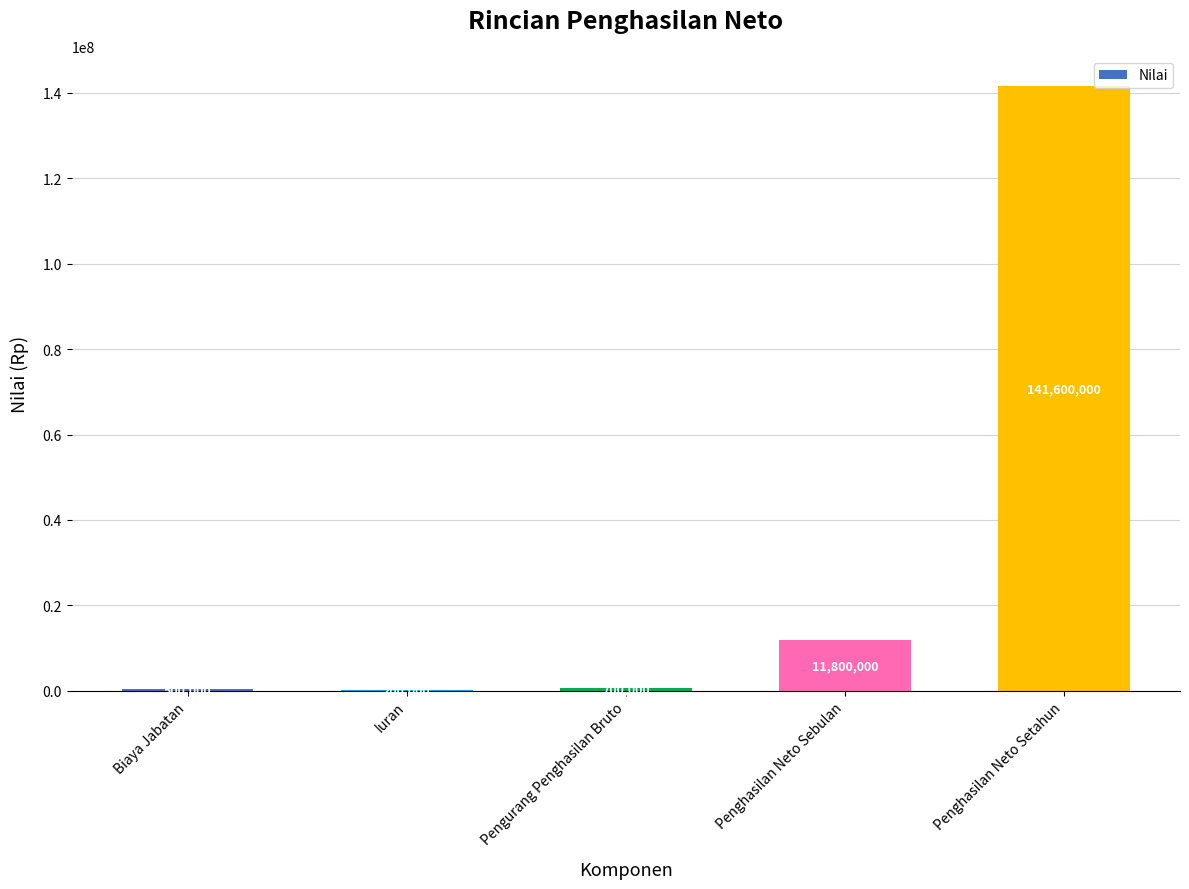

At which label is the value closest to 70900000?

Penghasilan Neto Sebulan